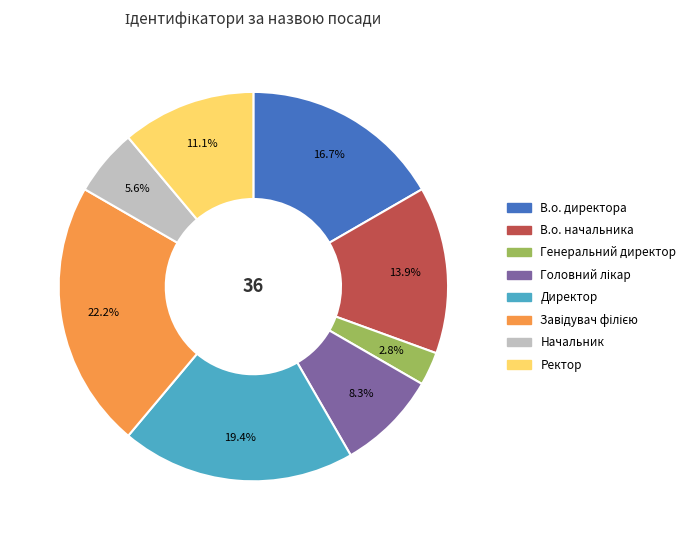

Which slice is the smallest?

Генеральний директор